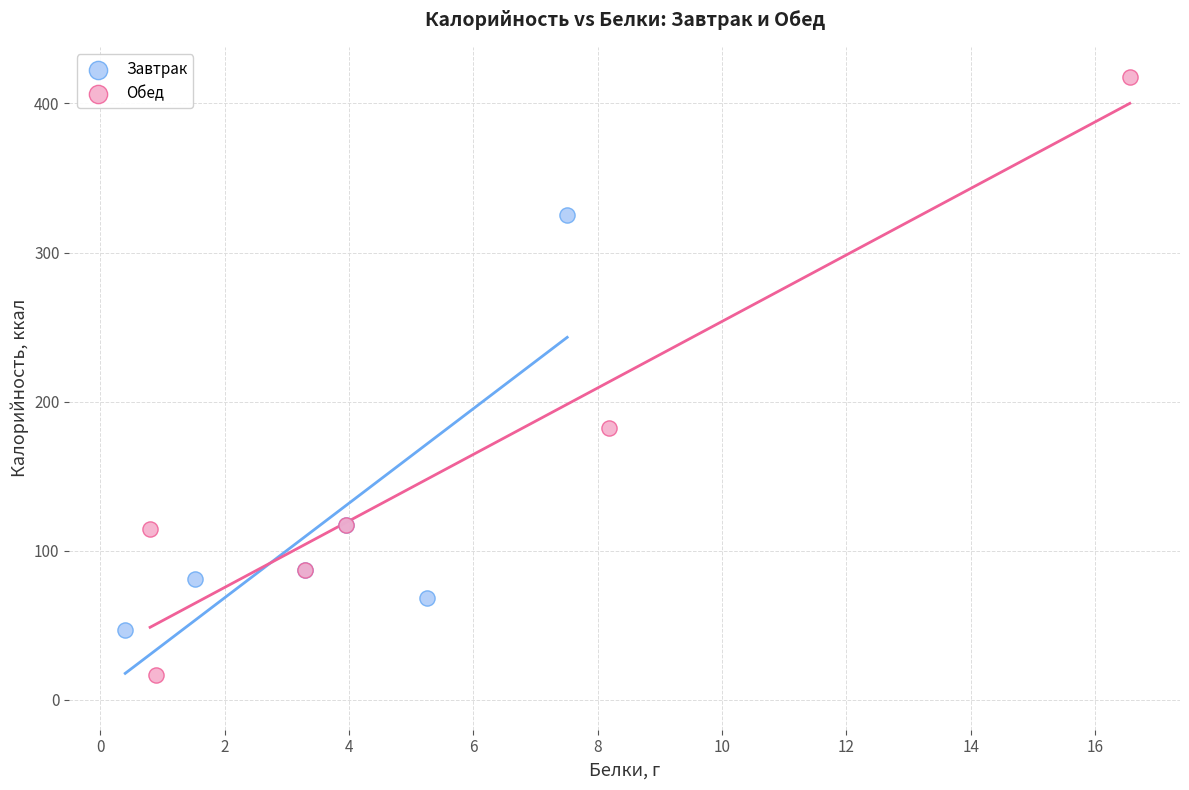

What are all the series names shown in the legend?

Завтрак, Обед